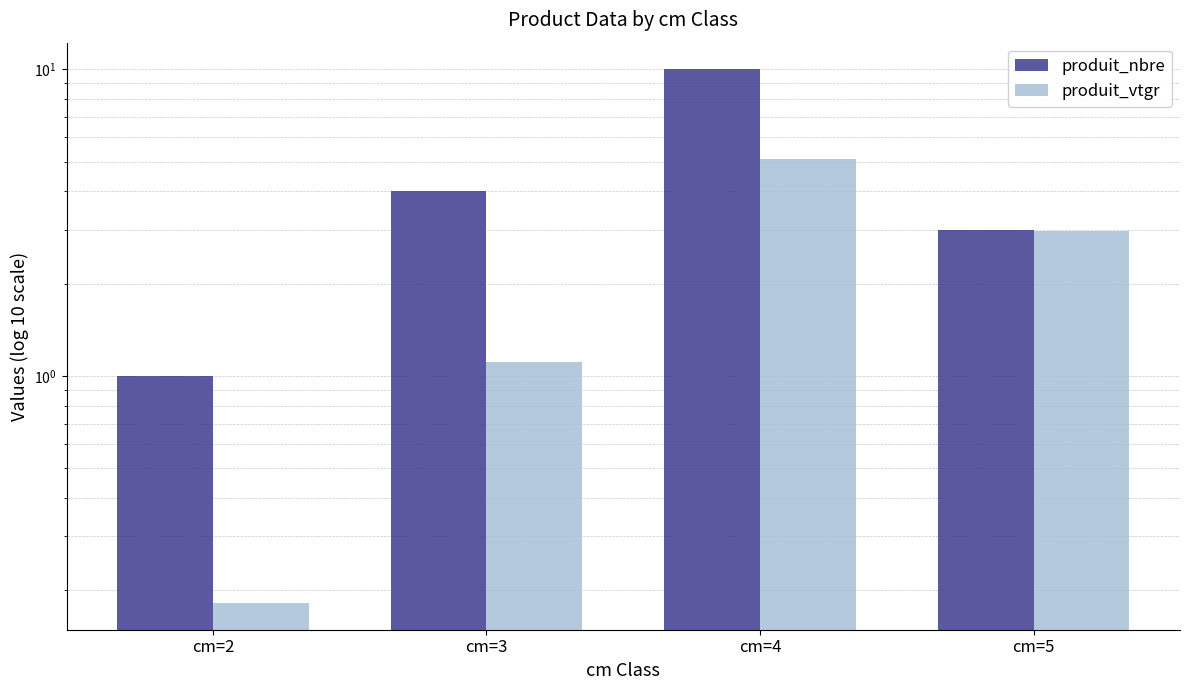

At which category does the chart reach its peak across all series?

cm=4